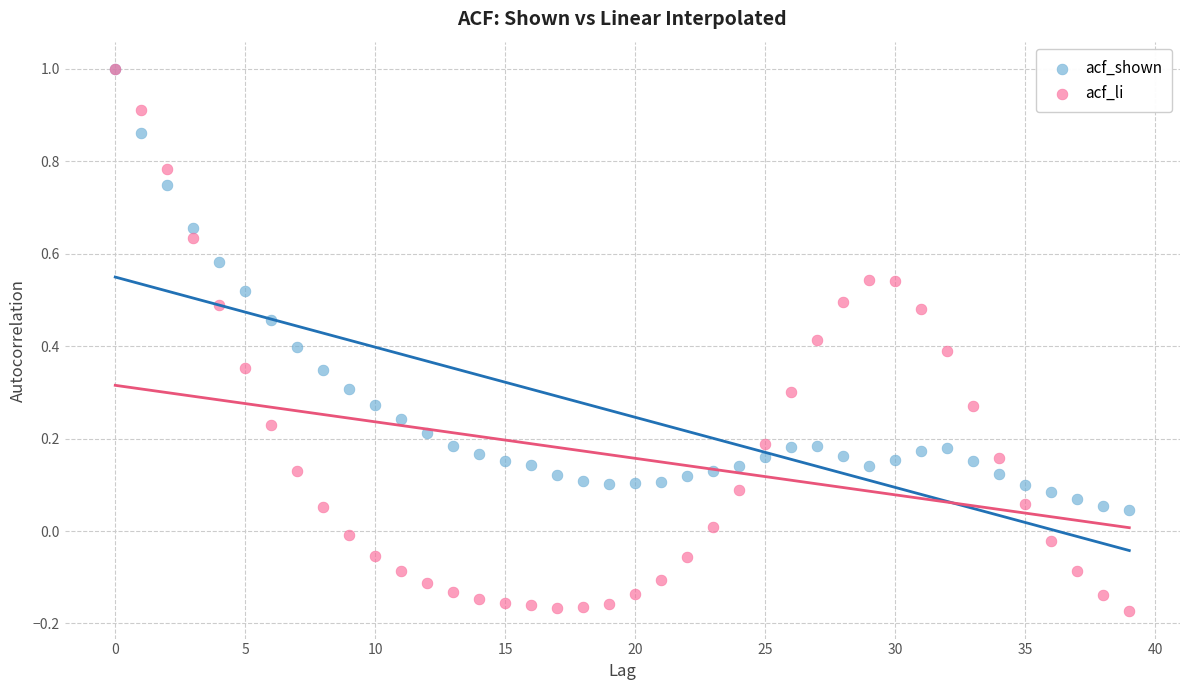

What are all the series names shown in the legend?

acf_shown, acf_li